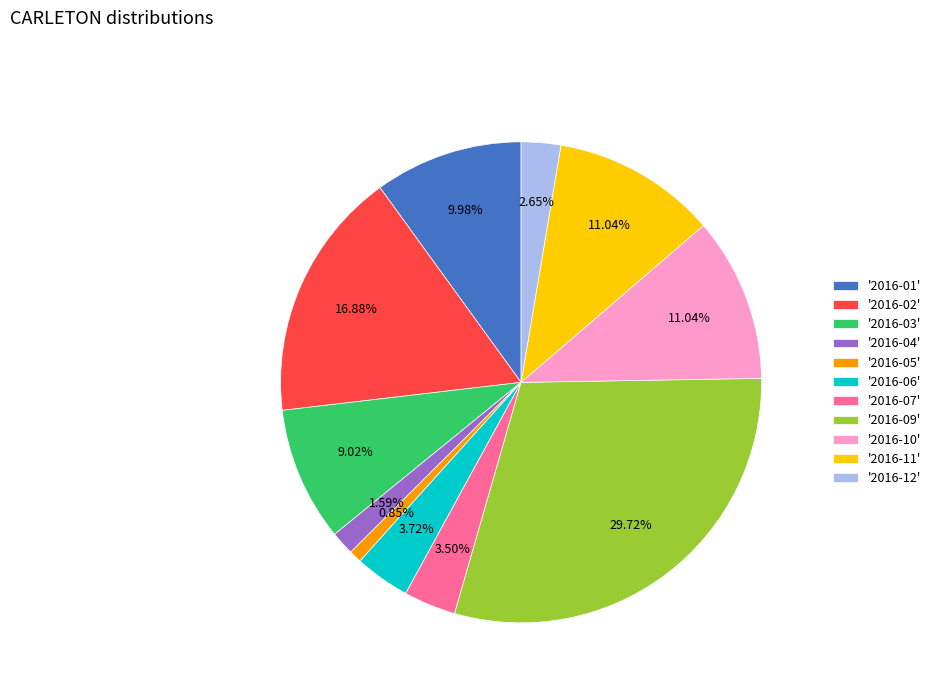

Combined, do '2016-09' and '2016-12' account for over 50%?

No